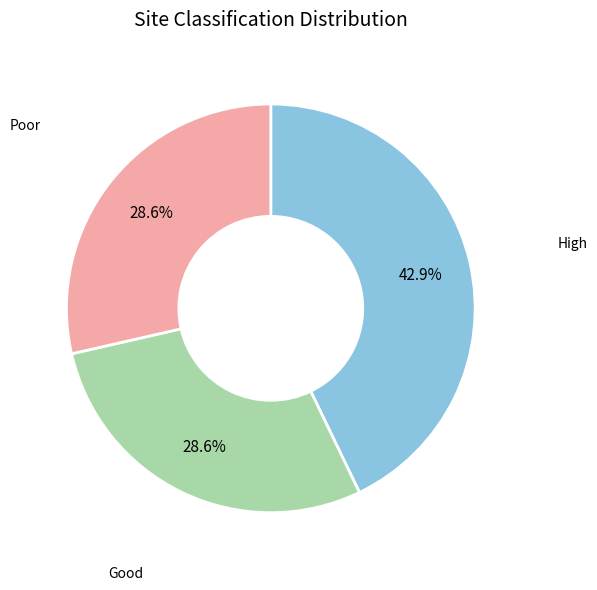

Is there a majority slice in this chart?

No